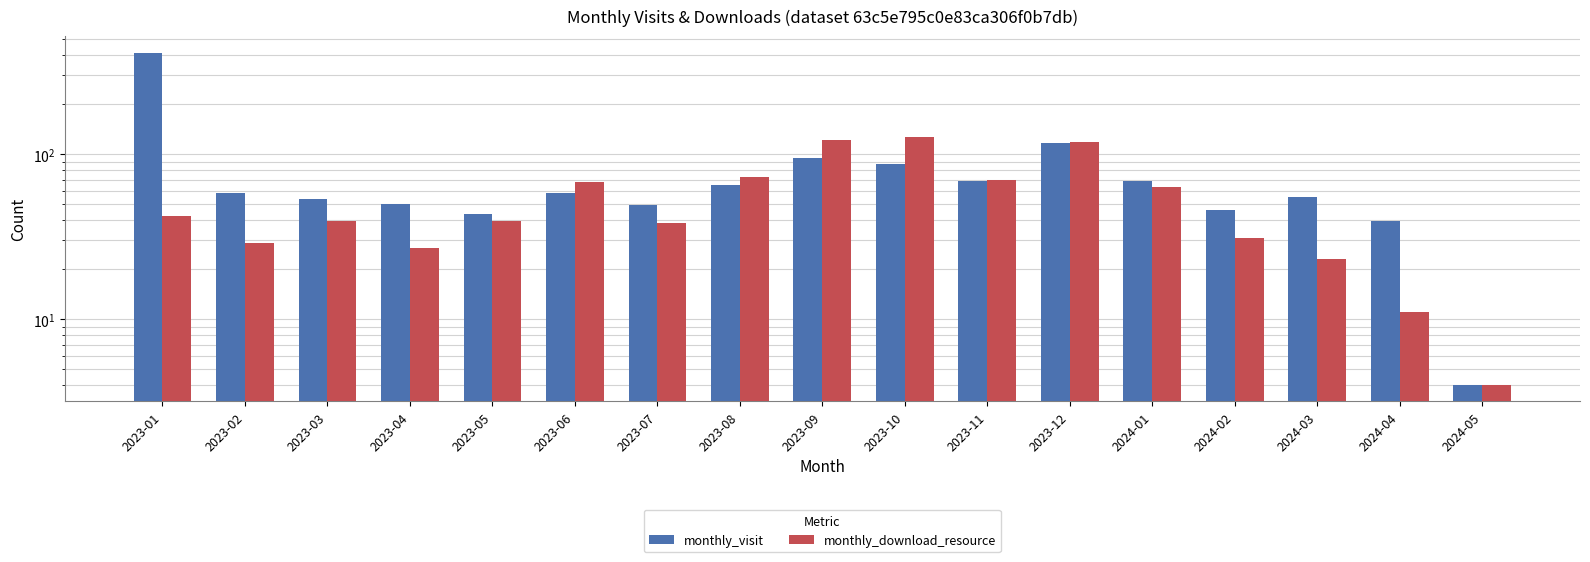

Where is monthly_download_resource nearest to the value 65?

2024-01